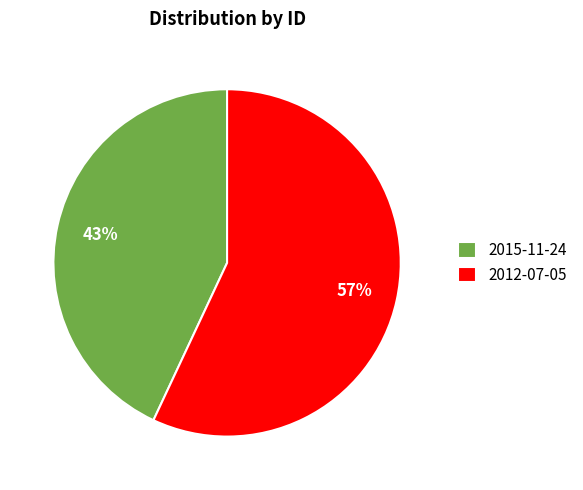

Which category has the biggest portion of the pie?

2012-07-05